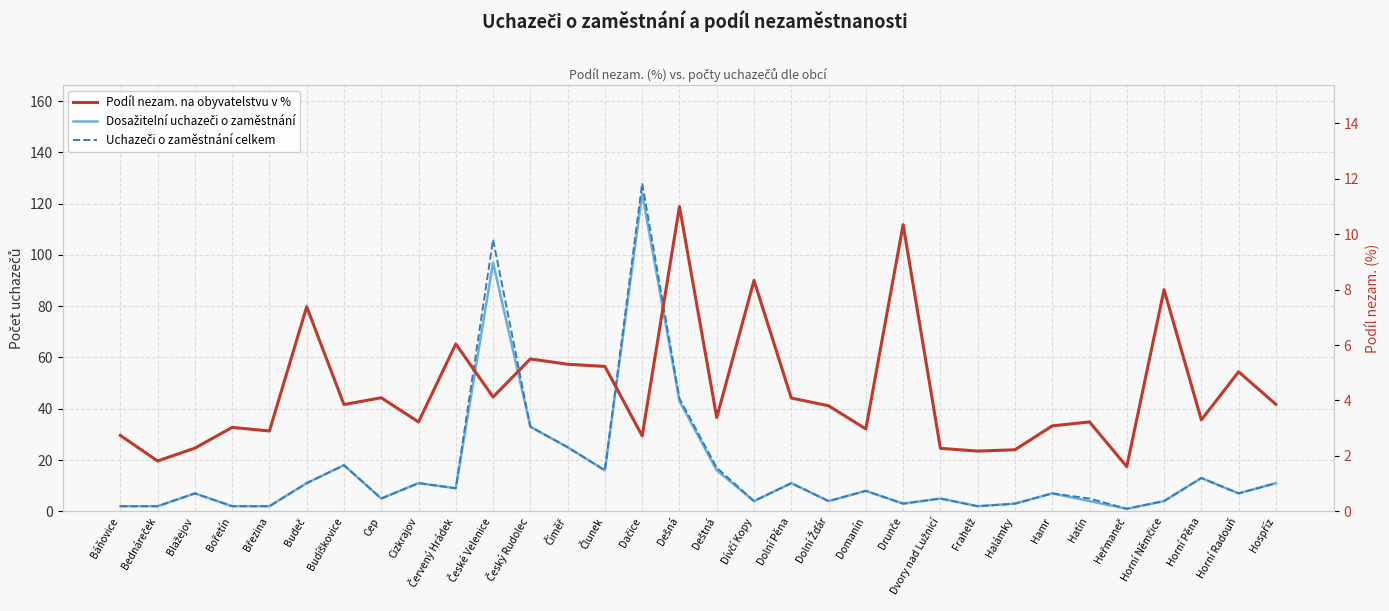

At which label does Uchazeči o zaměstnání celkem reach its minimum?

Heřmaneč